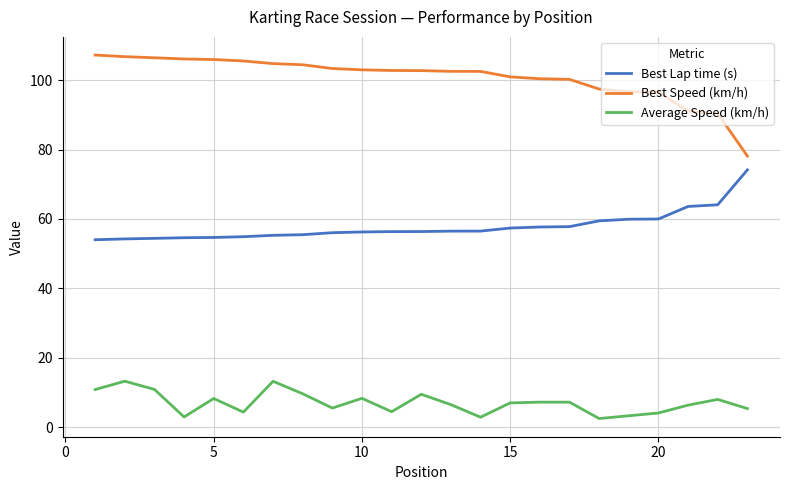

How many values in the Best Speed (km/h) series are below 102?

9